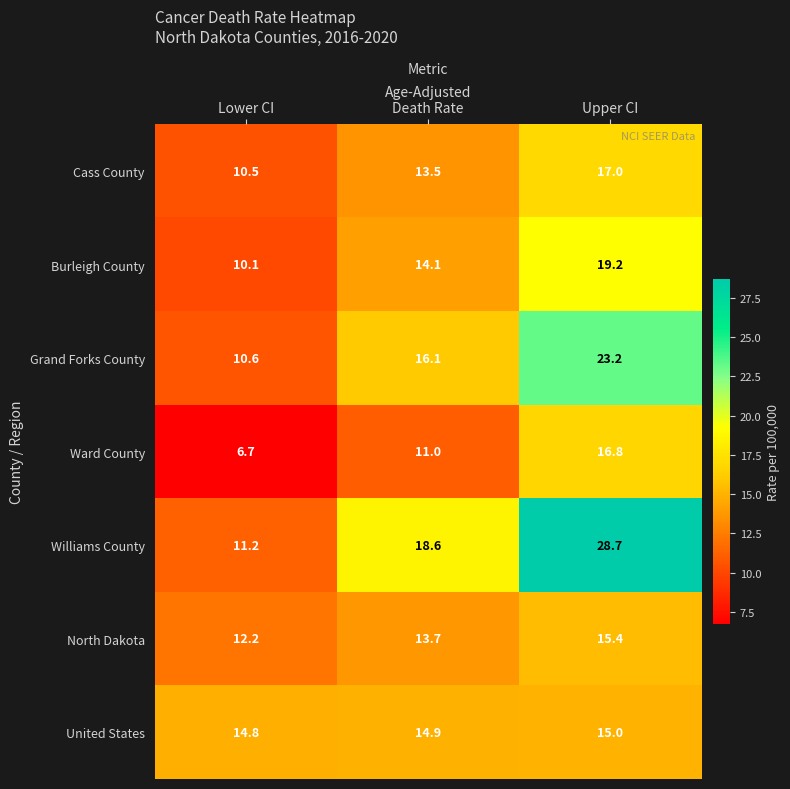

At which category does the chart reach its minimum across all series?

Lower CI